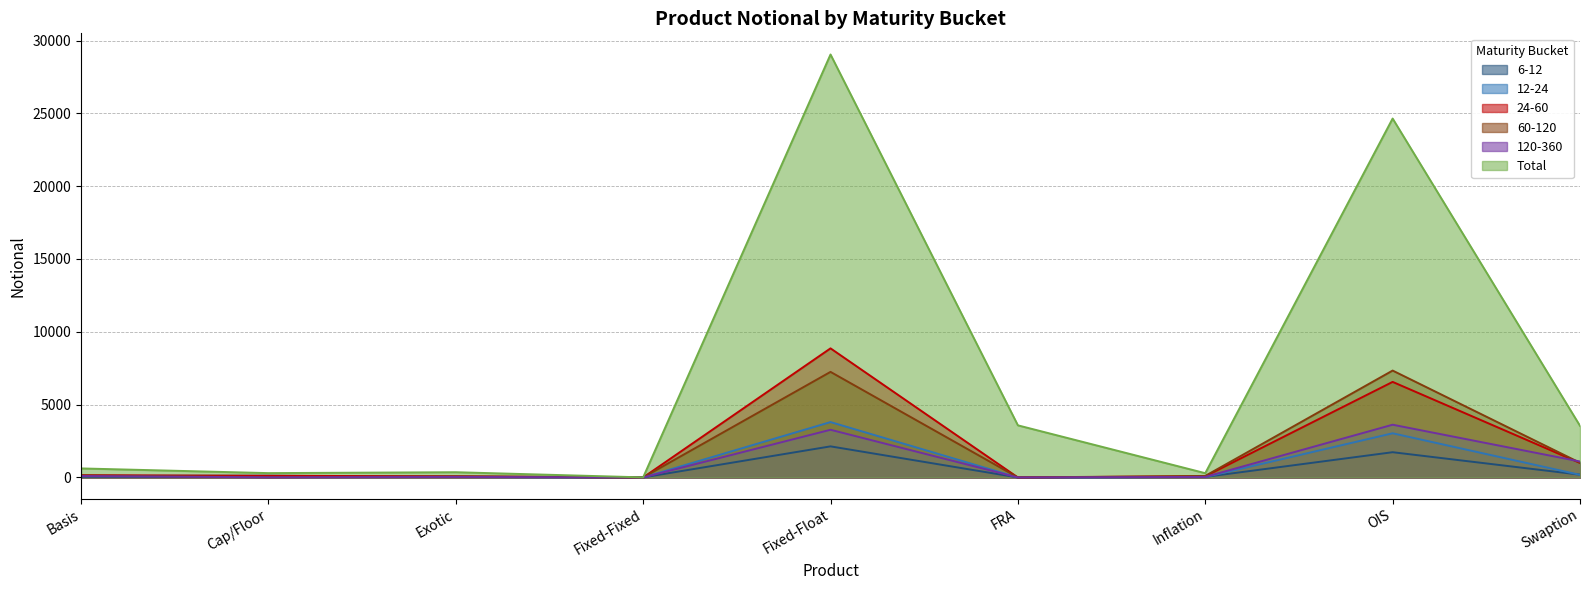

True or false: 60-120 and Total intersect in this chart.

False